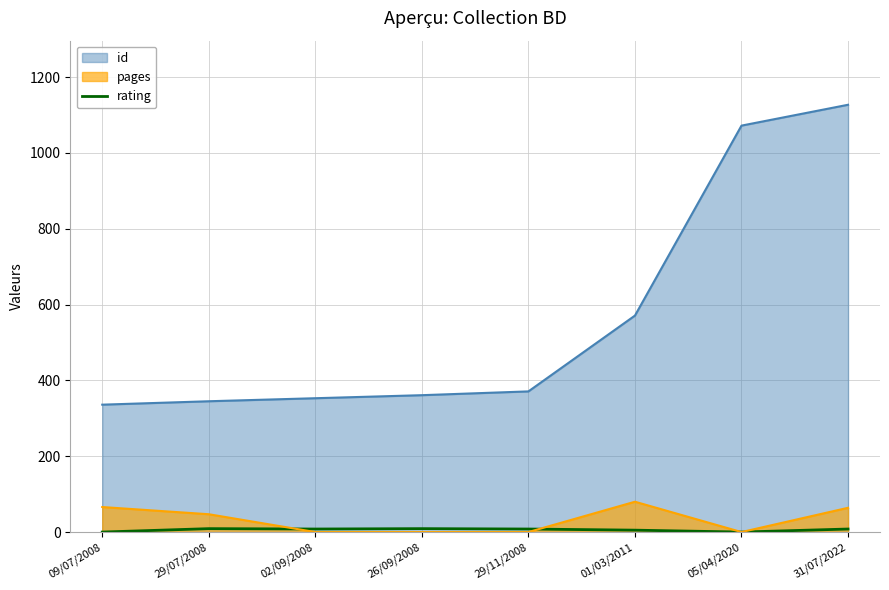

True or false: pages and id intersect in this chart.

False